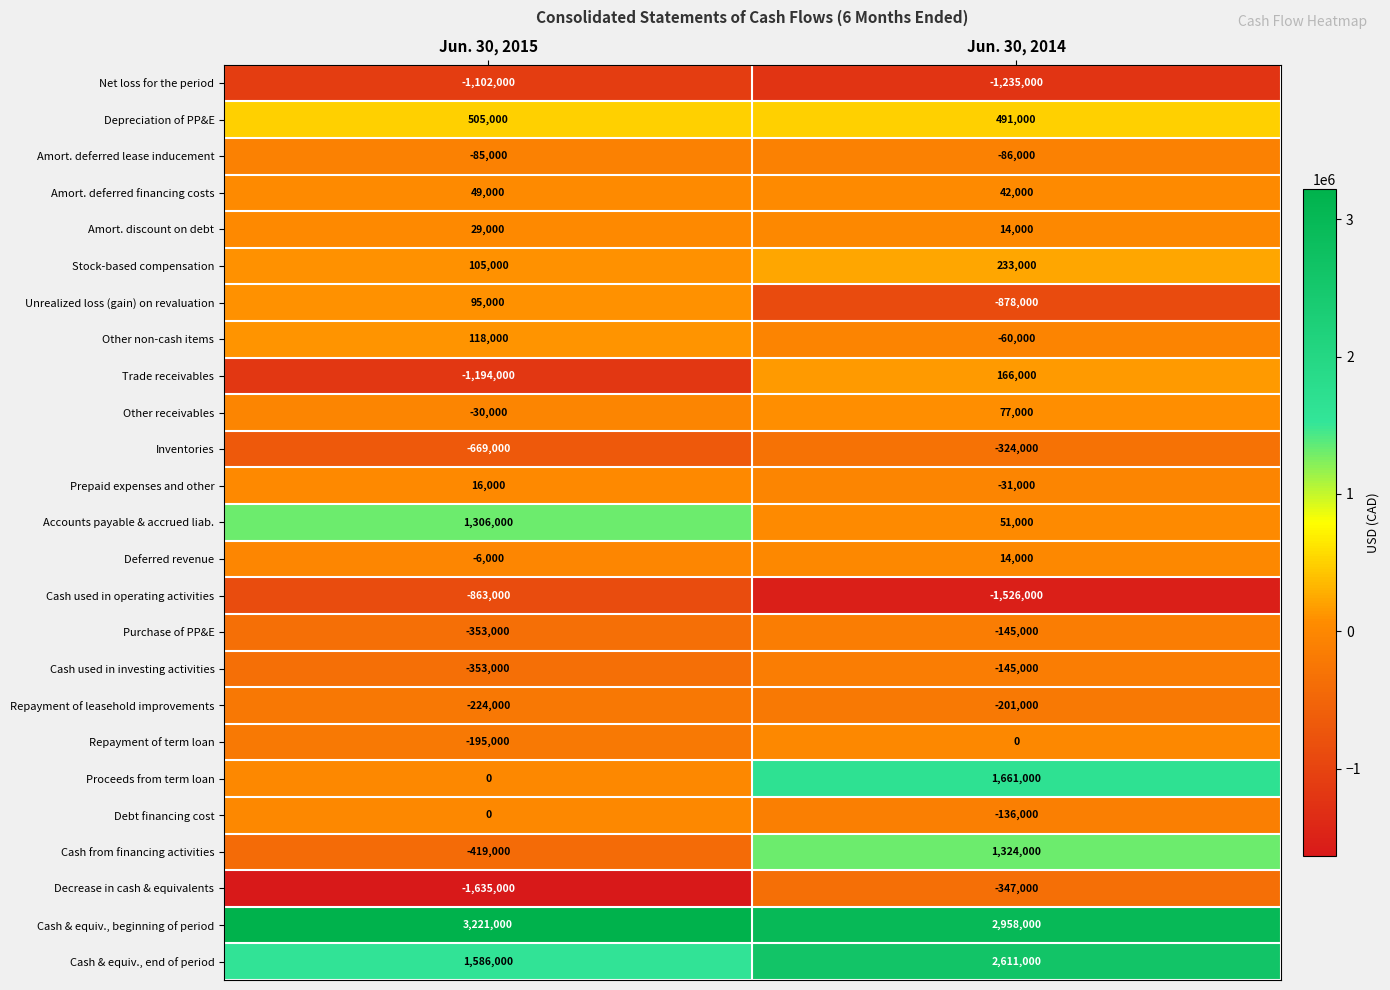

Is it true that Proceeds from term loan equals 455095 at Jun. 30, 2014?

False